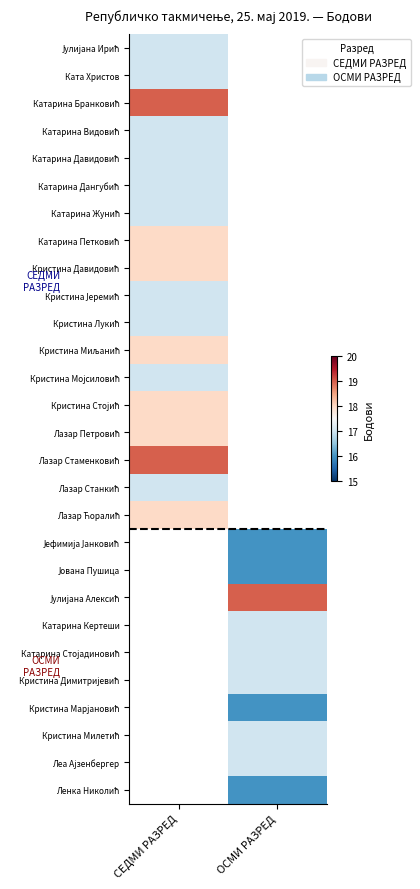

At which label is Кристина Лукић closest to 17?

СЕДМИ РАЗРЕД